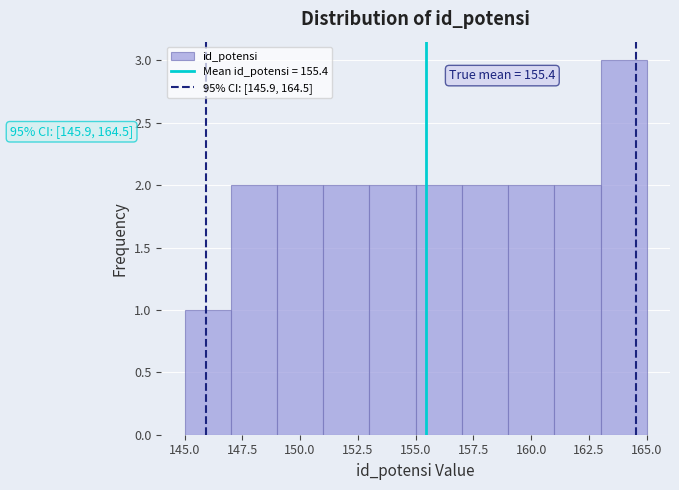

Which range on the x-axis has the tallest bar?

163 to 165